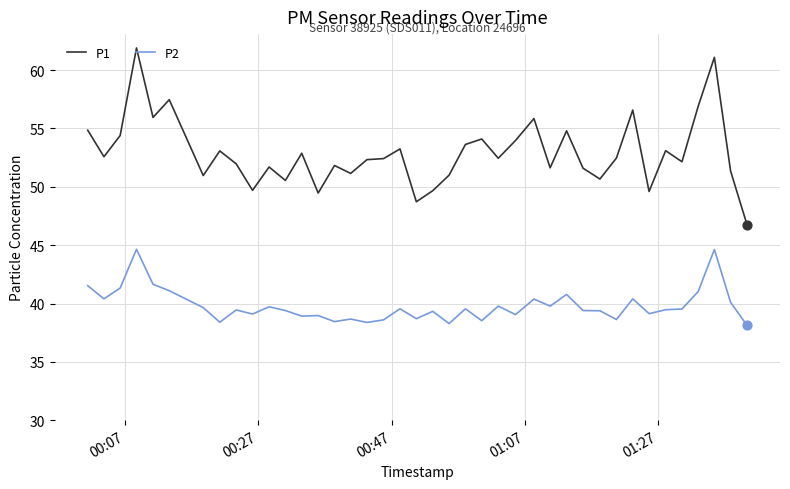

Which series has the largest range (max minus min)?

P1